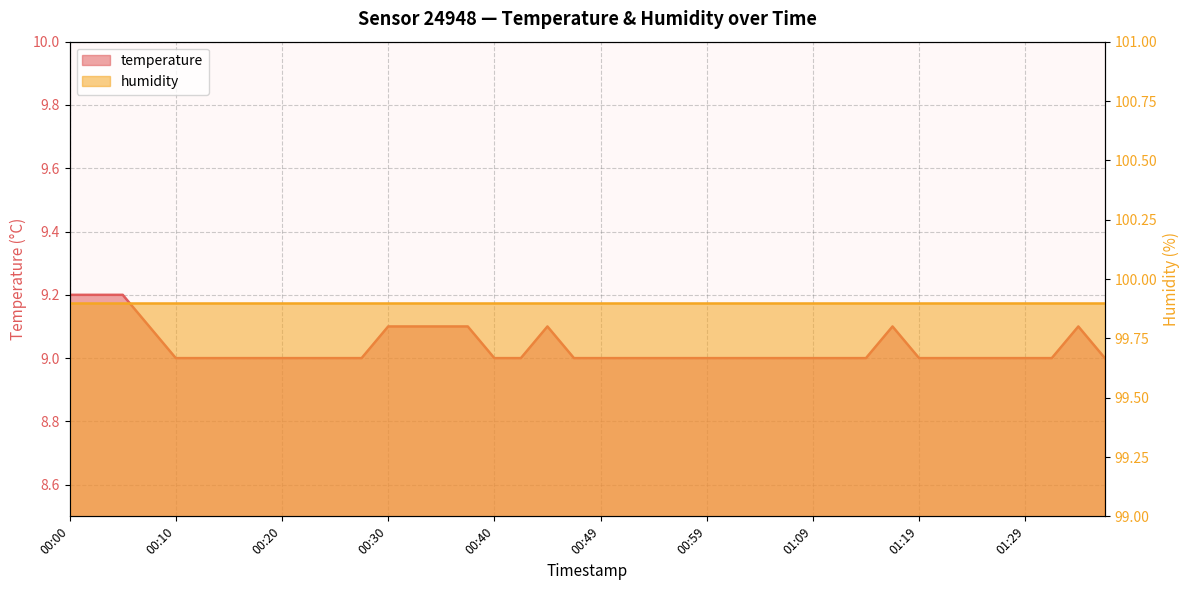

Reading left to right, list all the values displayed in this chart.

00:00=9.2	00:03=9.2	00:05=9.2	00:08=9.1	00:10=9.0	00:13=9.0	00:15=9.0	00:18=9.0	00:20=9.0	00:23=9.0	00:25=9.0	00:27=9.0	00:30=9.1	00:32=9.1	00:35=9.1	00:37=9.1	00:40=9.0	00:42=9.0	00:45=9.1	00:47=9.0	00:49=9.0	00:52=9.0	00:54=9.0	00:57=9.0	00:59=9.0	01:02=9.0	01:04=9.0	01:07=9.0	01:09=9.0	01:12=9.0	01:14=9.0	01:16=9.1	01:19=9.0	01:21=9.0	01:24=9.0	01:26=9.0	01:29=9.0	01:31=9.0	01:34=9.1	01:36=9.0